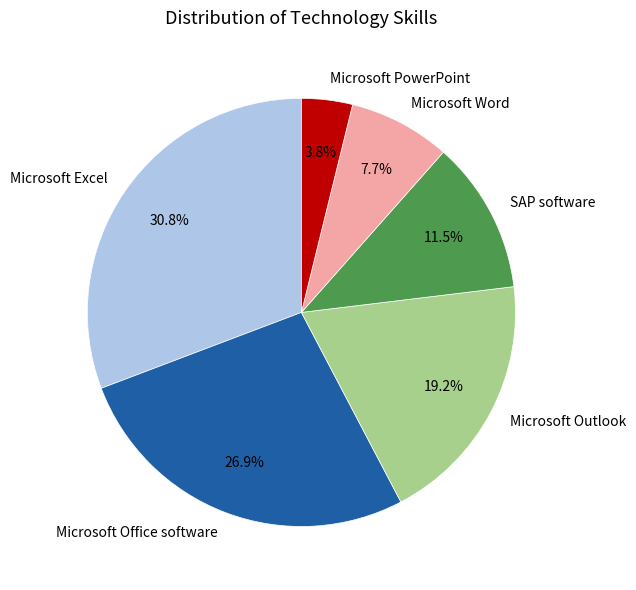

How many slices are in this pie chart?

6